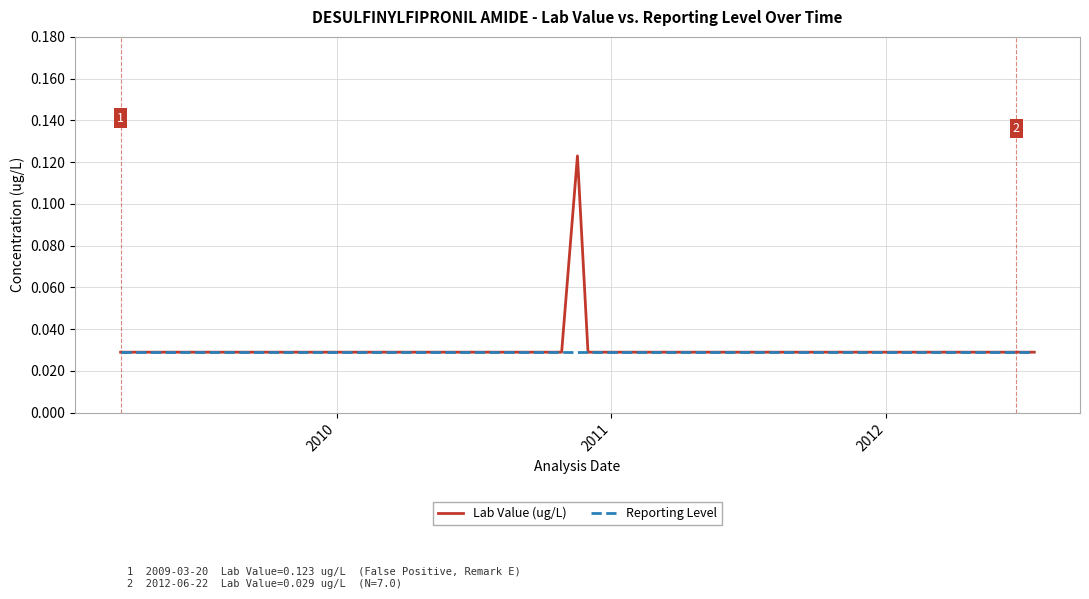

What is the sum of all Reporting Level values?

1.2